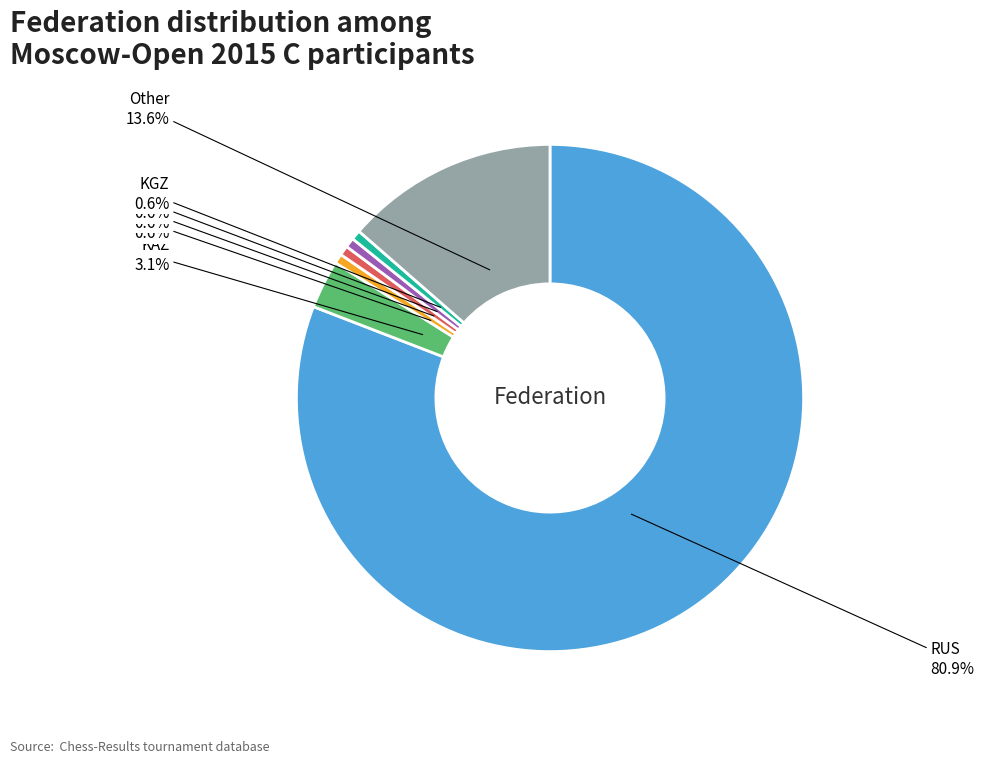

Is UKR the majority of the pie?

No